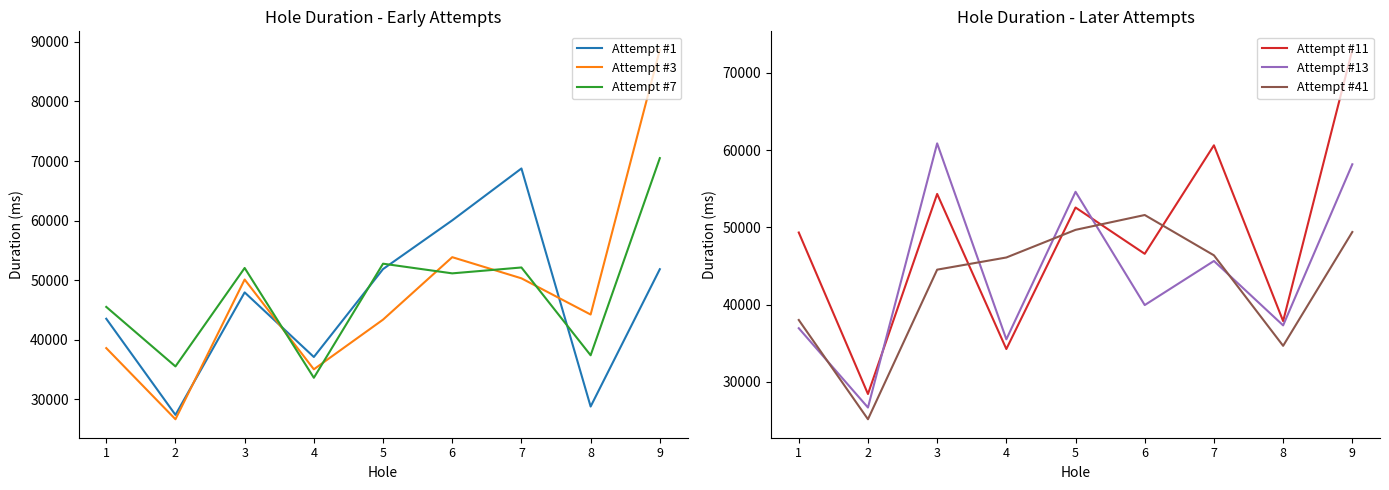

True or false: Attempt #13 and Attempt #7 cross at least once.

True